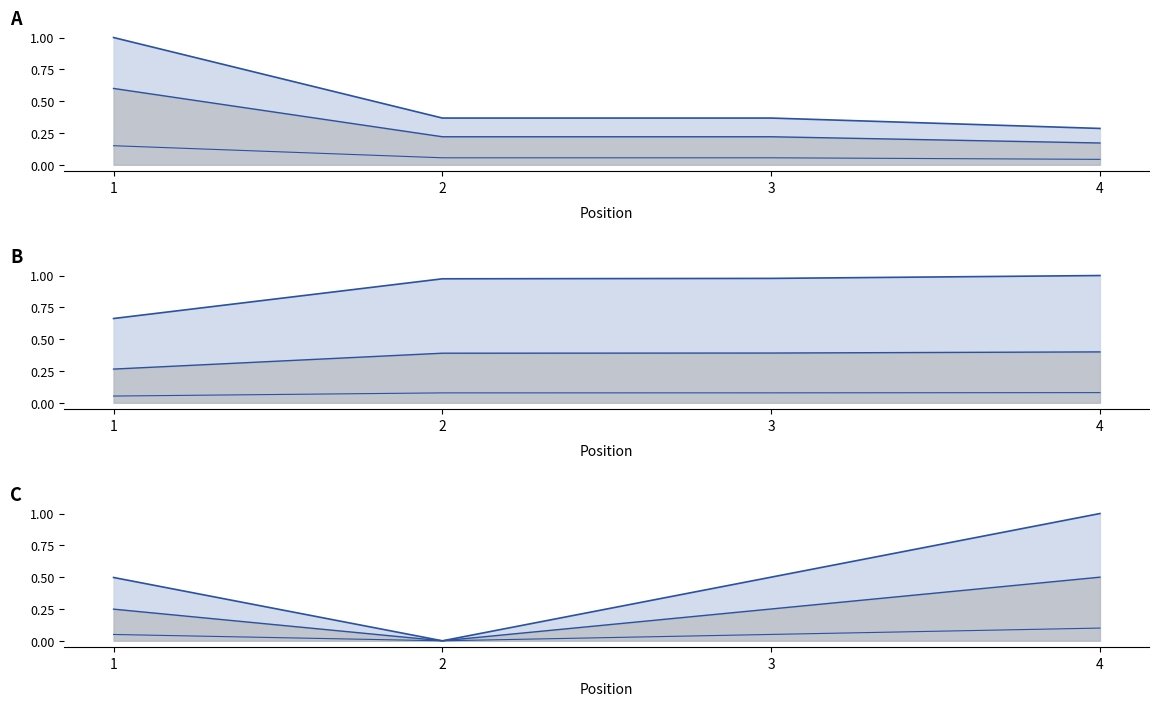

Reading left to right, extract all data points from this chart.

Global Score: 1.0	0.4	0.4	0.3
Global Rank: 0.7	1.0	1.0	1.0
Word Count: 0.5	0.0	0.5	1.0